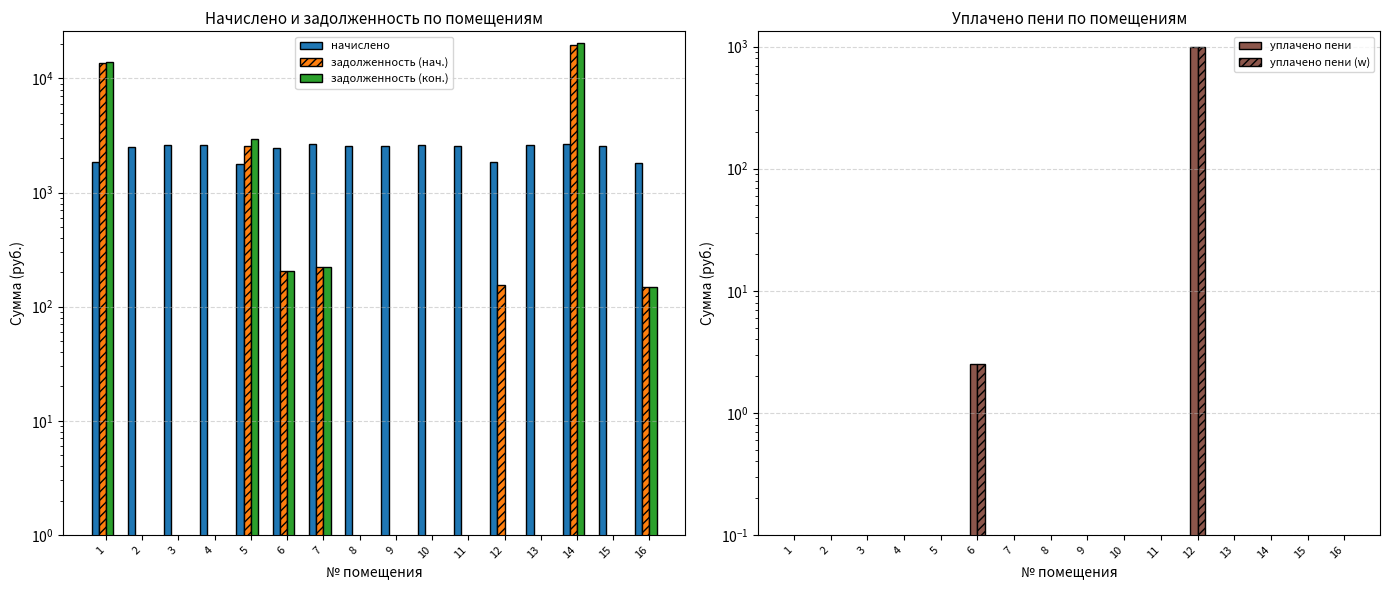

Reading left to right, list all the values displayed in this chart.

начислено: 1842.8	2483.9	2636.8	2593.1	1762.7	2454.7	2665.9	2578.6	2542.1	2607.7	2556.7	1842.8	2607.7	2665.9	2534.9	1799.2
задолженность (нач.): 13538.9	0.0	0.0	0.0	2533.8	204.6	221.8	0.0	0.0	0.0	0.0	153.6	0.0	19585.9	0.0	149.9
задолженность (кон.): 13999.6	0.0	0.0	0.0	2974.5	204.6	222.2	0.0	0.0	0.0	0.0	0.0	0.0	20252.4	0.0	149.9
уплачено пени: 0.0	0.0	0.0	0.0	0.0	2.5	0.0	0.0	0.0	0.0	0.0	989.1	0.0	0.0	0.0	0.0
уплачено пени (w): 0.0	0.0	0.0	0.0	0.0	2.5	0.0	0.0	0.0	0.0	0.0	989.1	0.0	0.0	0.0	0.0